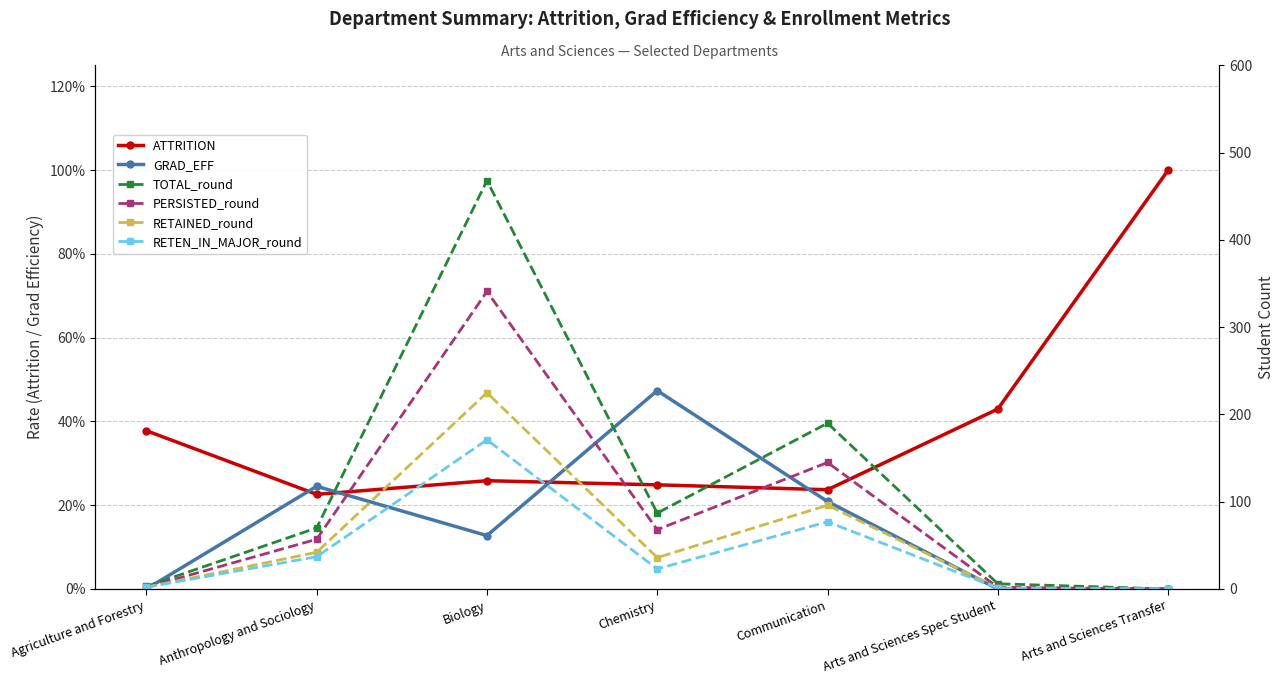

Does the chart display data point markers on the line(s)?

Yes